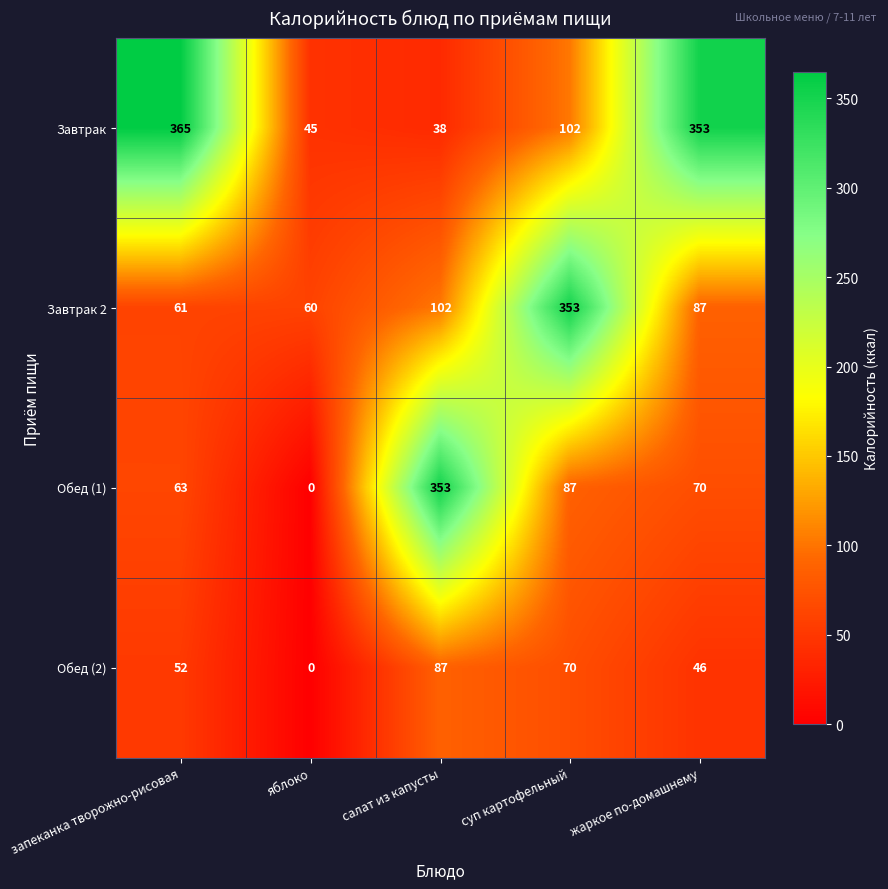

How many series are shown in this chart?

4